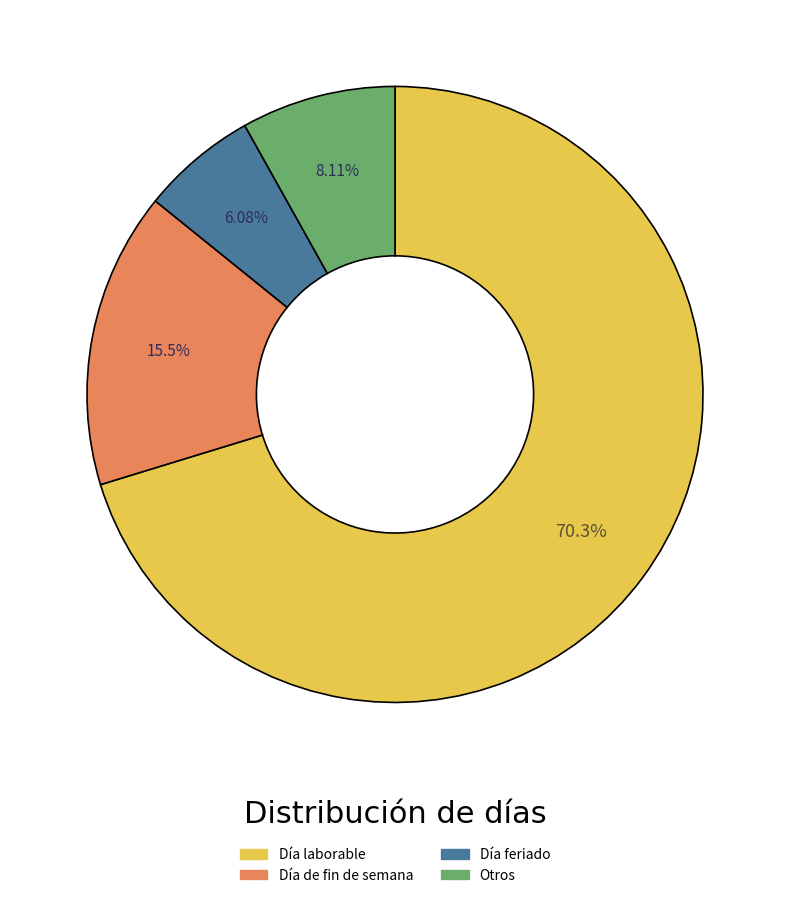

Is there a majority slice in this chart?

Yes